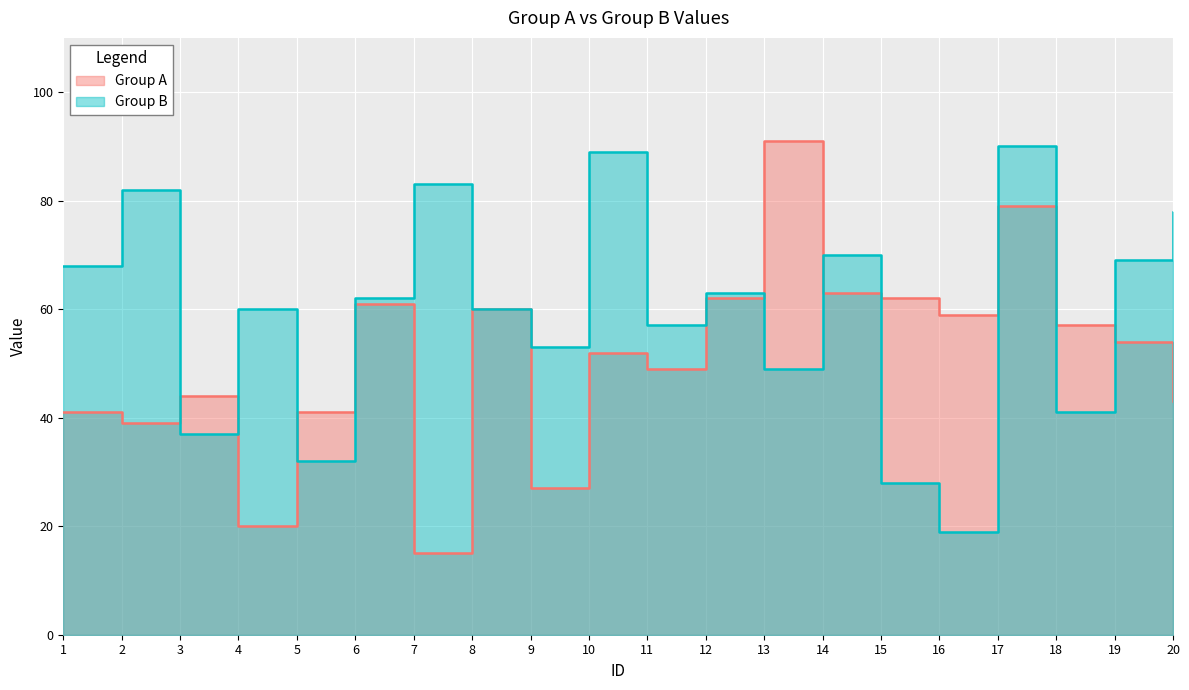

How many interior local valleys does the Group B series have?

7